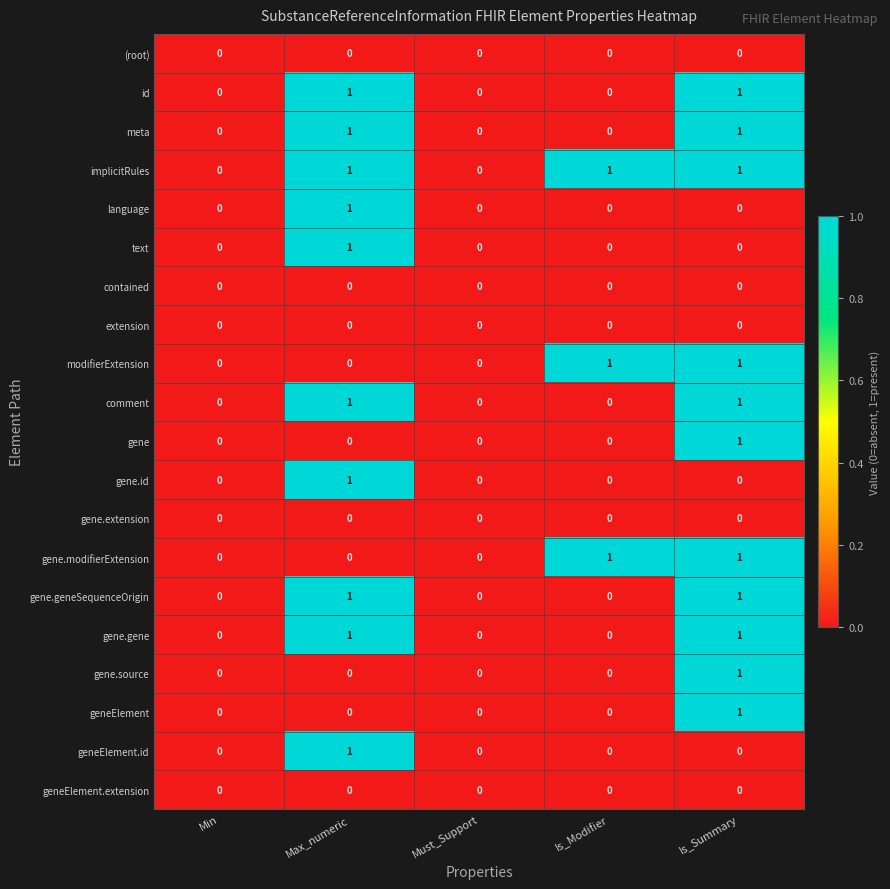

How many data points does each series have?

5